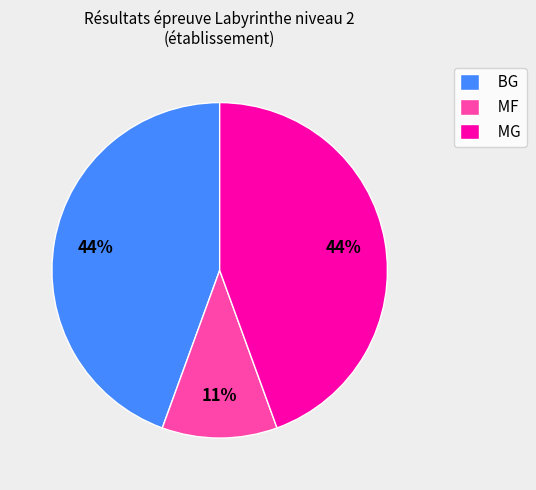

Is it true that BG is 44% of the pie?

True